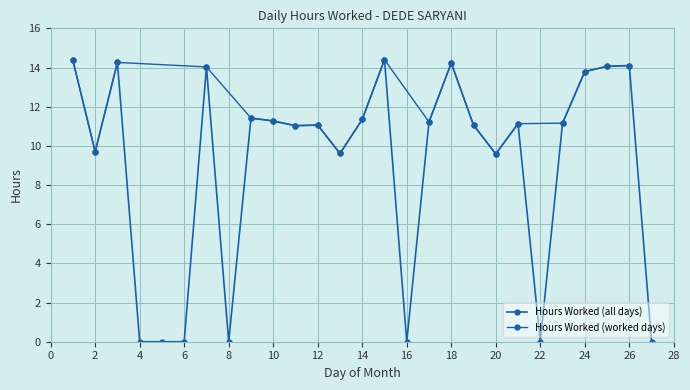

What is the difference between the maximum and minimum values?

14.4